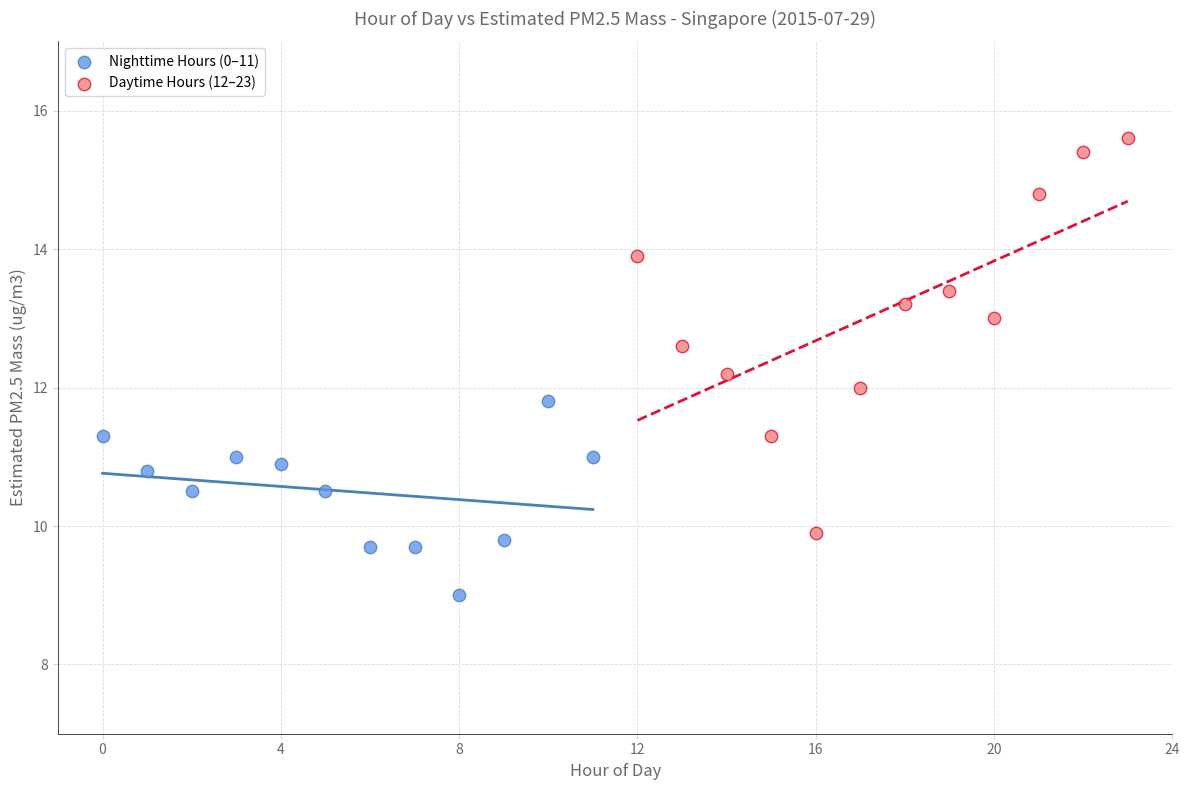

Which series contains the highest Y value?

Daytime Hours (12–23)